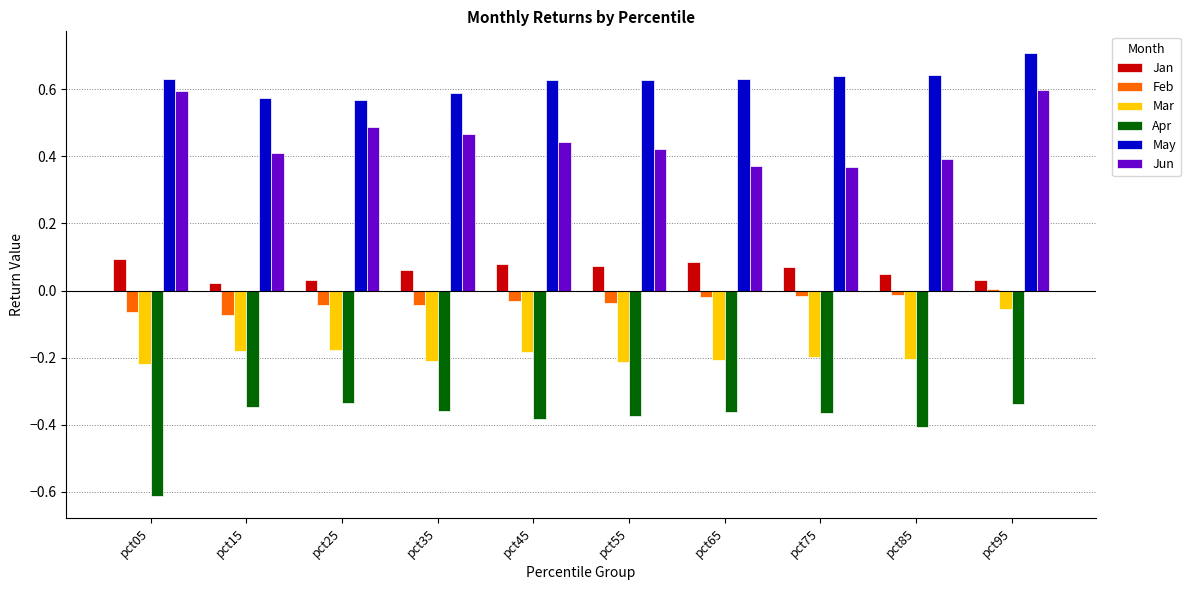

At which category is the sum across all series the highest?

pct95